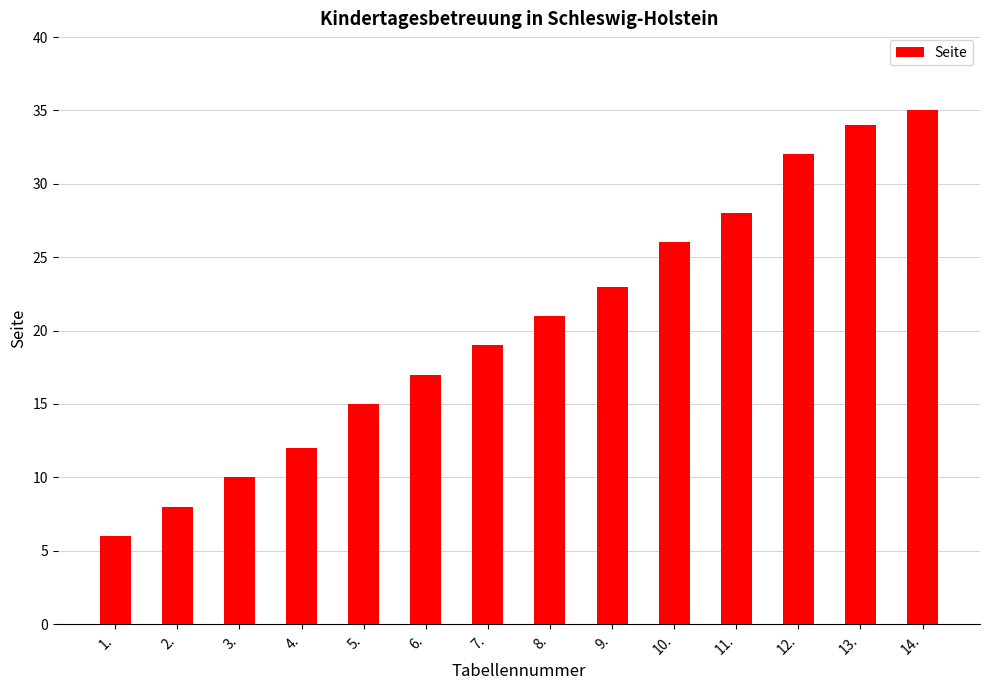

Reading left to right, list all the values displayed in this chart.

1.=6	2.=8	3.=10	4.=12	5.=15	6.=17	7.=19	8.=21	9.=23	10.=26	11.=28	12.=32	13.=34	14.=35